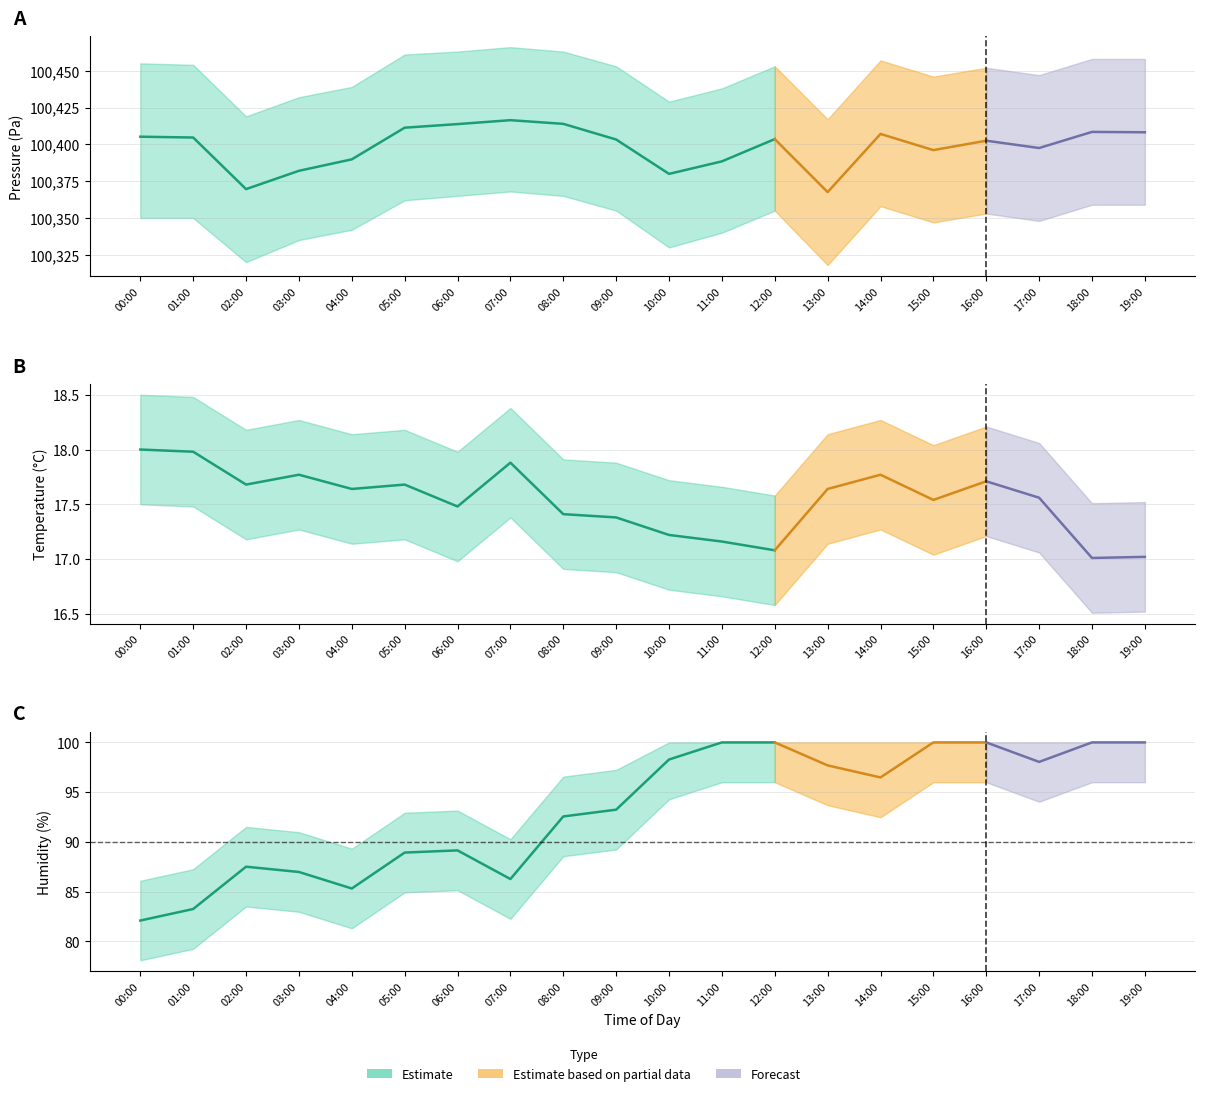

How many lines are shown in the chart?

3